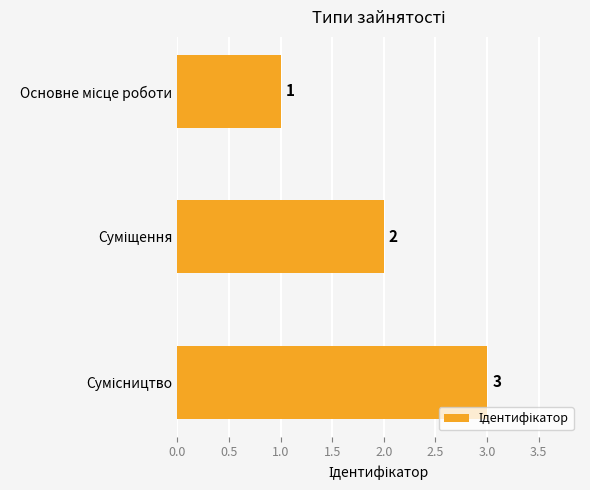

Does the chart contain stacked bars?

No